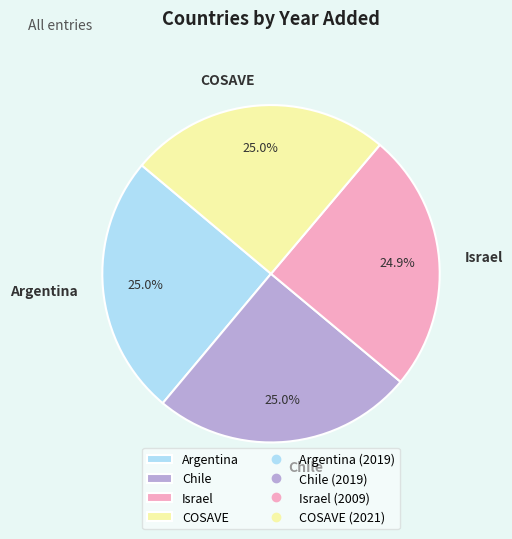

How many slices are in this pie chart?

4